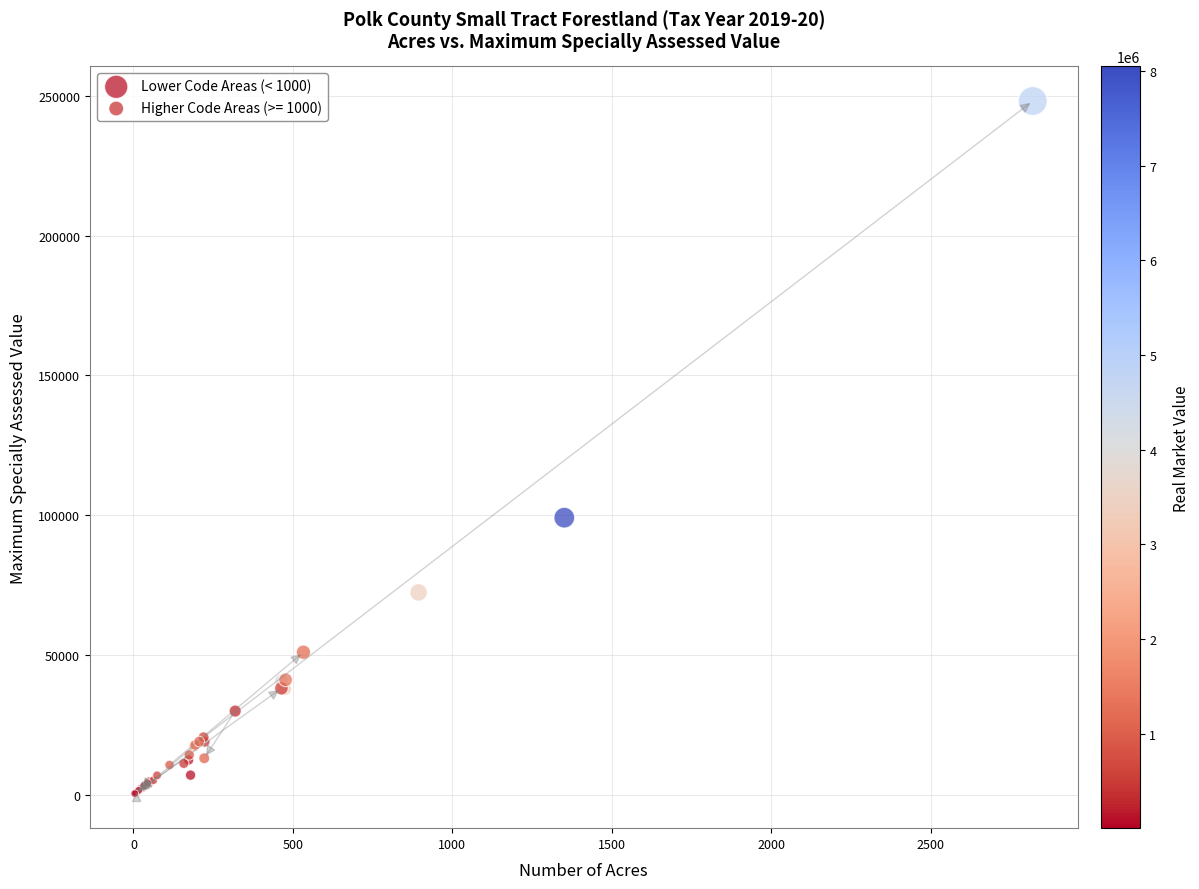

Which series contains the highest Y value?

Lower Code Areas (< 1000)